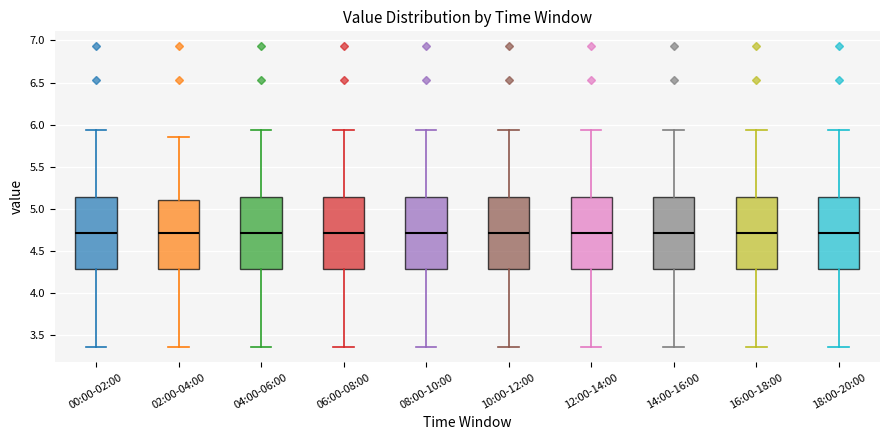

Reading left to right, read every box against the y-axis: the position of its median line, the range the box covers, and the ends of its whiskers. The values are not printed on the chart, so give them approximately, as read against the axis.

00:00-02:00: median 4.70, box 4.30 to 5.15, whiskers 3.35 to 5.95
02:00-04:00: median 4.70, box 4.30 to 5.10, whiskers 3.35 to 5.85
04:00-06:00: median 4.70, box 4.30 to 5.15, whiskers 3.35 to 5.95
06:00-08:00: median 4.70, box 4.30 to 5.15, whiskers 3.35 to 5.95
08:00-10:00: median 4.70, box 4.30 to 5.15, whiskers 3.35 to 5.95
10:00-12:00: median 4.70, box 4.30 to 5.15, whiskers 3.35 to 5.95
12:00-14:00: median 4.70, box 4.30 to 5.15, whiskers 3.35 to 5.95
14:00-16:00: median 4.70, box 4.30 to 5.15, whiskers 3.35 to 5.95
16:00-18:00: median 4.70, box 4.30 to 5.15, whiskers 3.35 to 5.95
18:00-20:00: median 4.70, box 4.30 to 5.15, whiskers 3.35 to 5.95